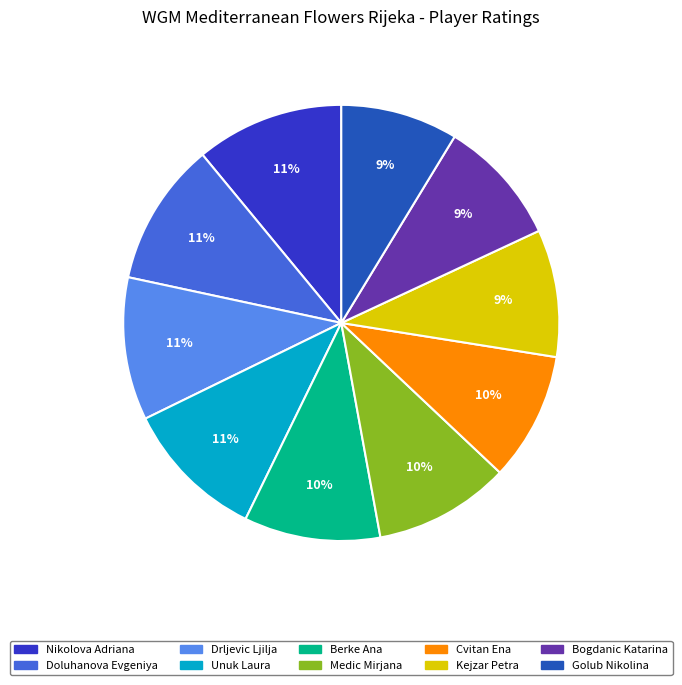

Approximately how many times larger is the value at Kejzar Petra compared to Medic Mirjana?

0.9